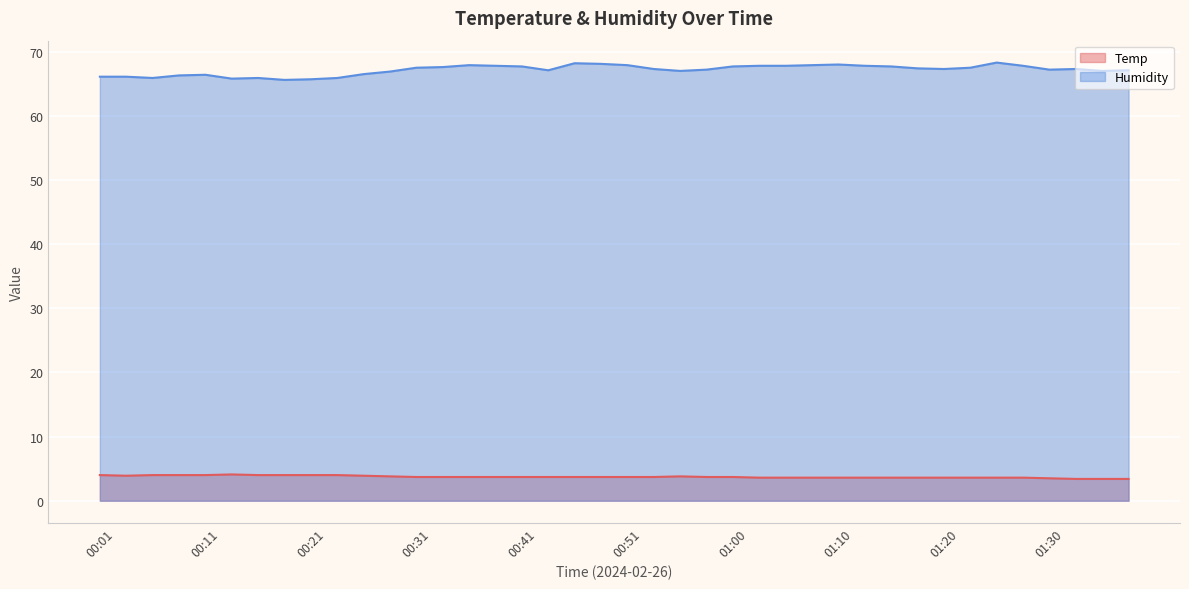

Where is the first local minimum for Humidity?

00:06